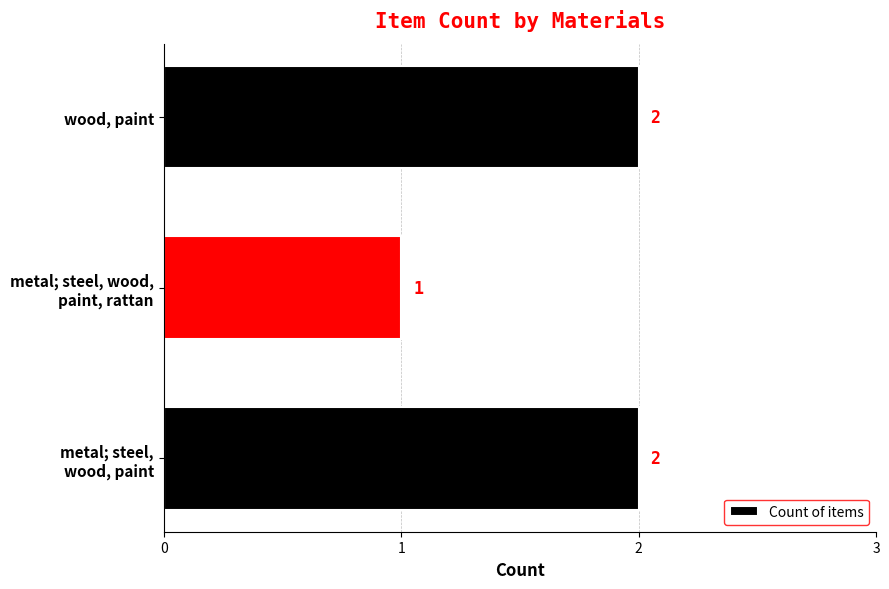

Reading bottom to top, extract all data points from this chart.

2	1	2